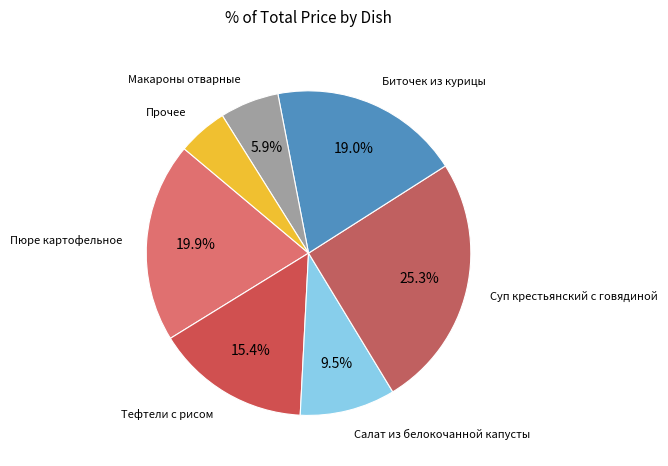

Is there a majority slice in this chart?

No